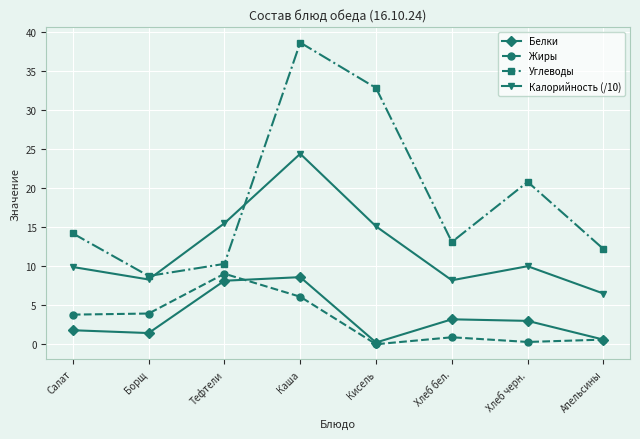

Which series has the largest total across all categories?

Углеводы